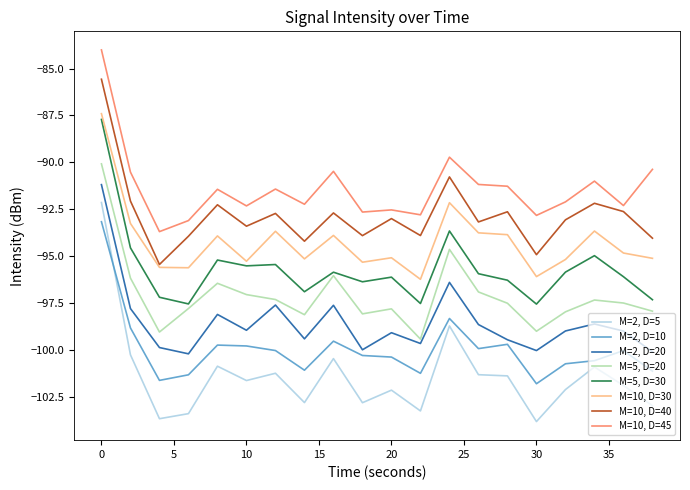

List the series in order of their peak value, lowest first.

M=2, D=10, M=2, D=5, M=2, D=20, M=5, D=20, M=5, D=30, M=10, D=30, M=10, D=40, M=10, D=45